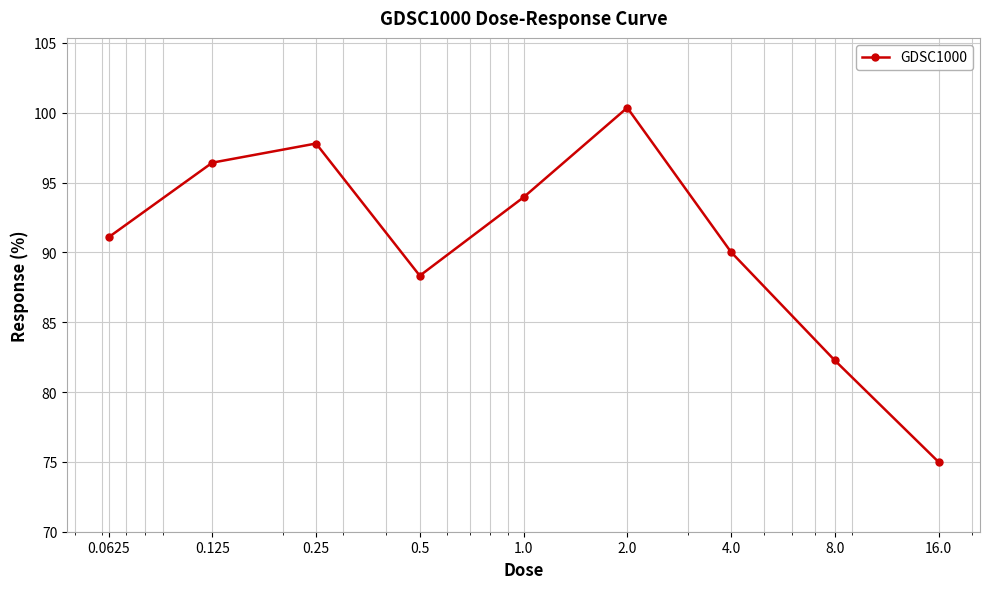

What is the difference between the maximum and minimum values?

25.4